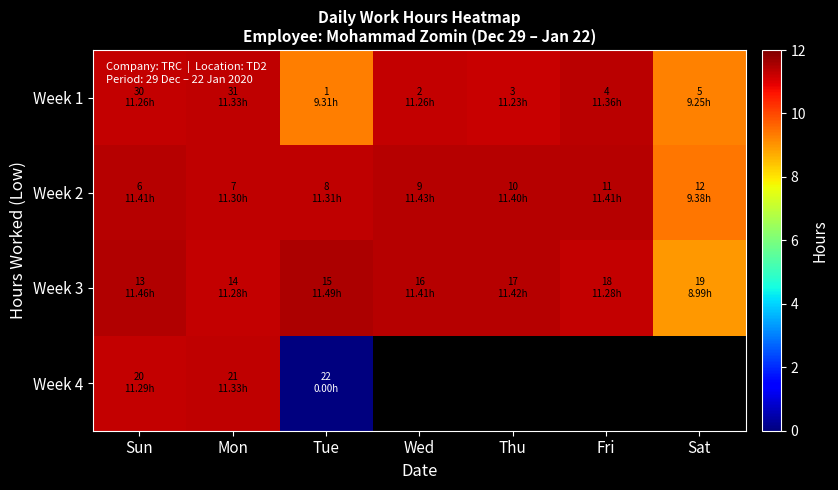

Between Sat and Thu, which is larger?

Thu